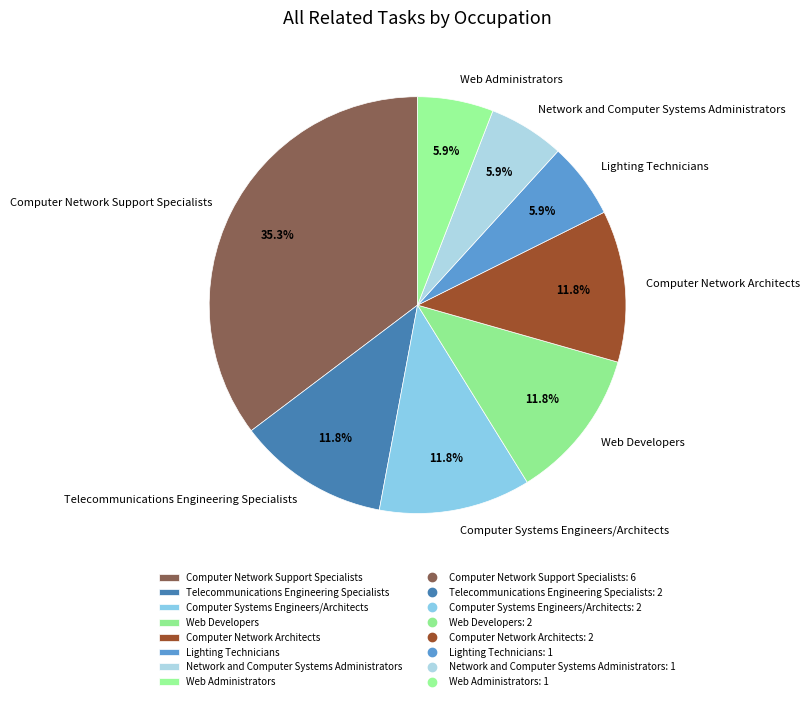

Does Computer Network Support Specialists account for over 50% of the chart?

No